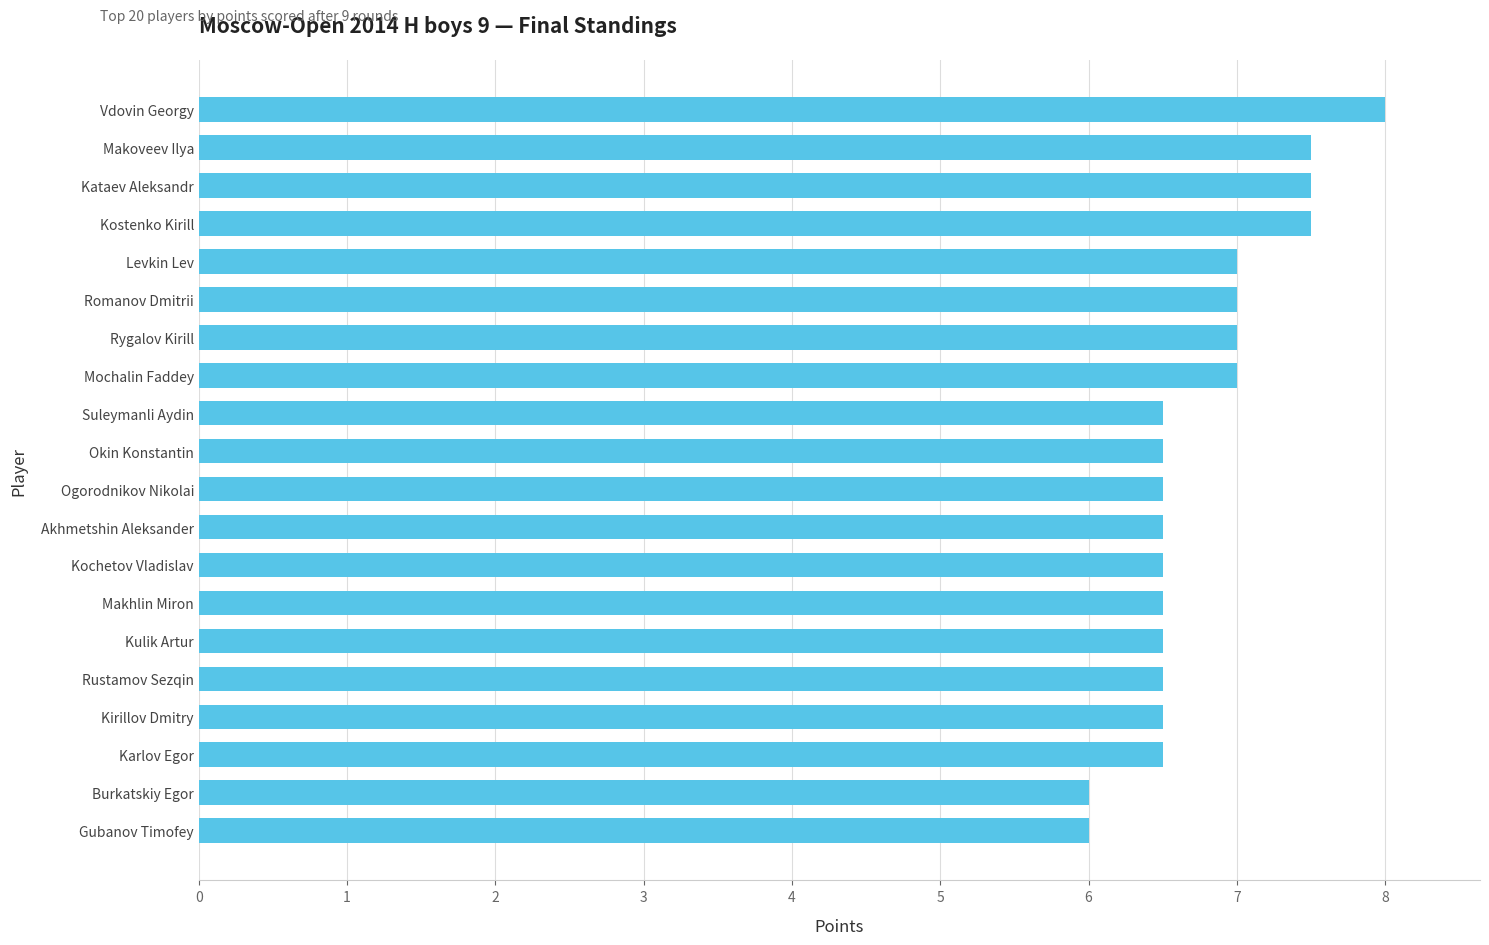

Reading bottom to top, list all the values displayed in this chart.

Gubanov Timofey=6.0	Burkatskiy Egor=6.0	Karlov Egor=6.5	Kirillov Dmitry=6.5	Rustamov Sezqin=6.5	Kulik Artur=6.5	Makhlin Miron=6.5	Kochetov Vladislav=6.5	Akhmetshin Aleksander=6.5	Ogorodnikov Nikolai=6.5	Okin Konstantin=6.5	Suleymanli Aydin=6.5	Mochalin Faddey=7.0	Rygalov Kirill=7.0	Romanov Dmitrii=7.0	Levkin Lev=7.0	Kostenko Kirill=7.5	Kataev Aleksandr=7.5	Makoveev Ilya=7.5	Vdovin Georgy=8.0